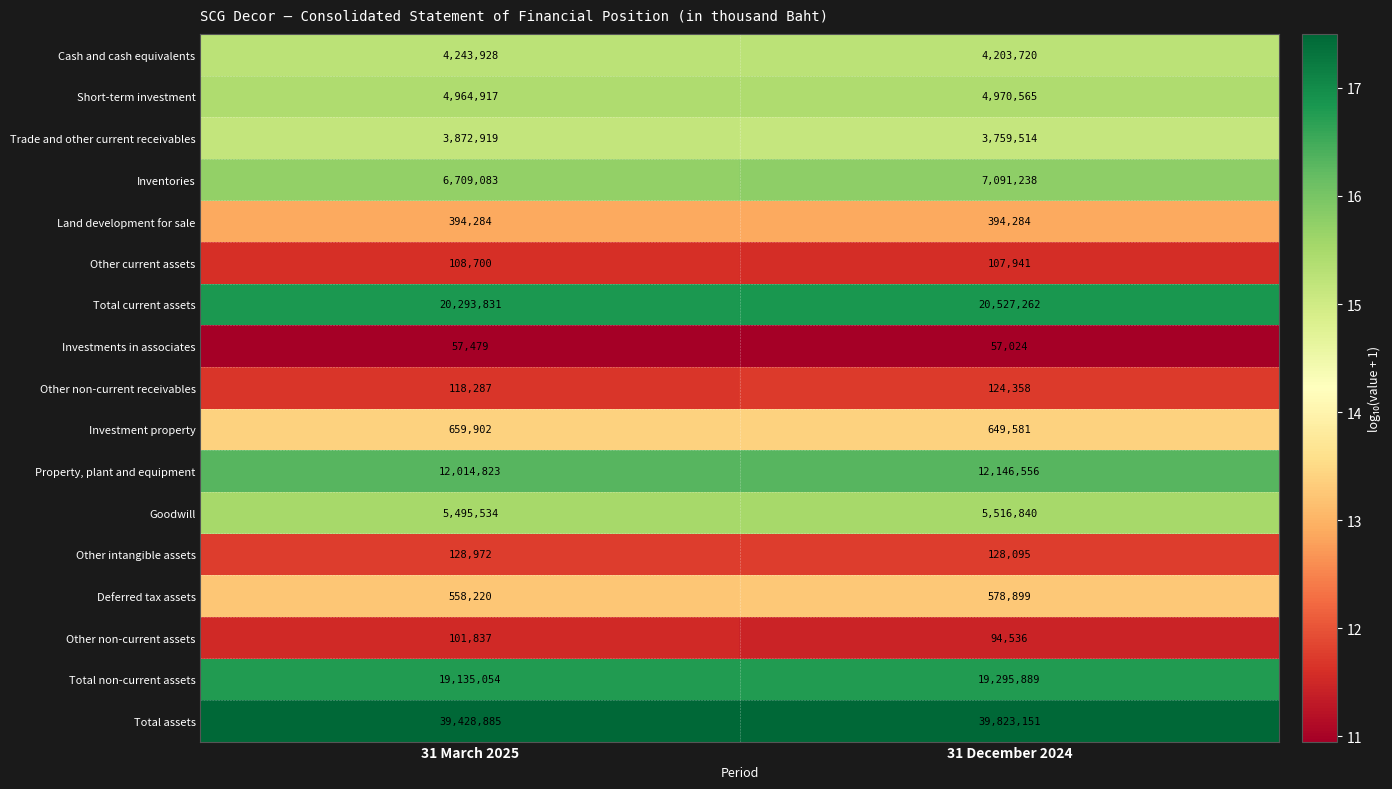

What is the sum of the Total current assets values at 31 December 2024 and 31 March 2025?

40821093